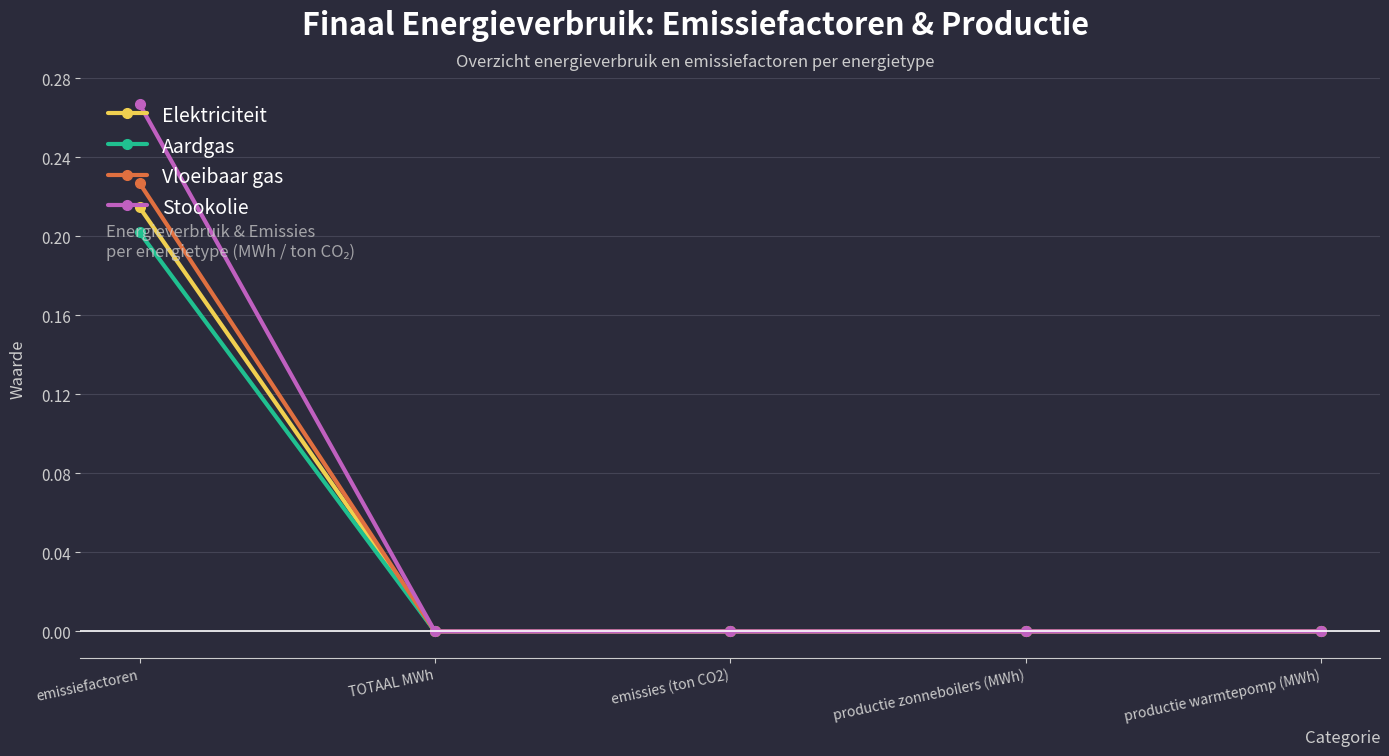

List the series in order of their peak value, highest first.

Stookolie, Vloeibaar gas, Elektriciteit, Aardgas